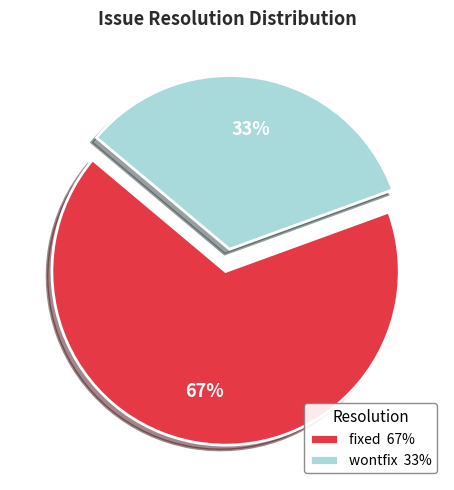

Do wontfix 33% and fixed 67% together represent more than half of the pie?

Yes